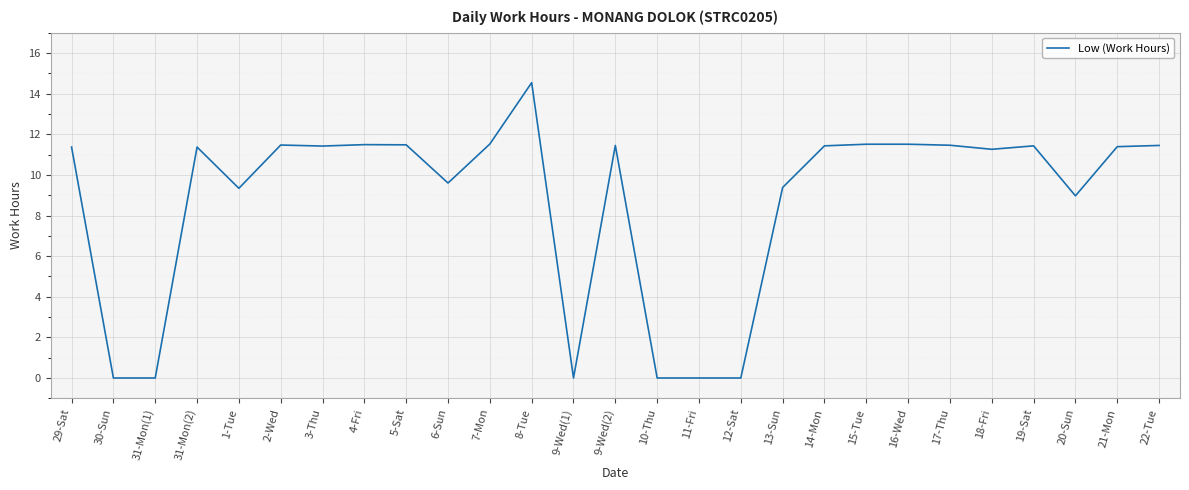

True or false: the data has more than 0 interior local peaks.

True